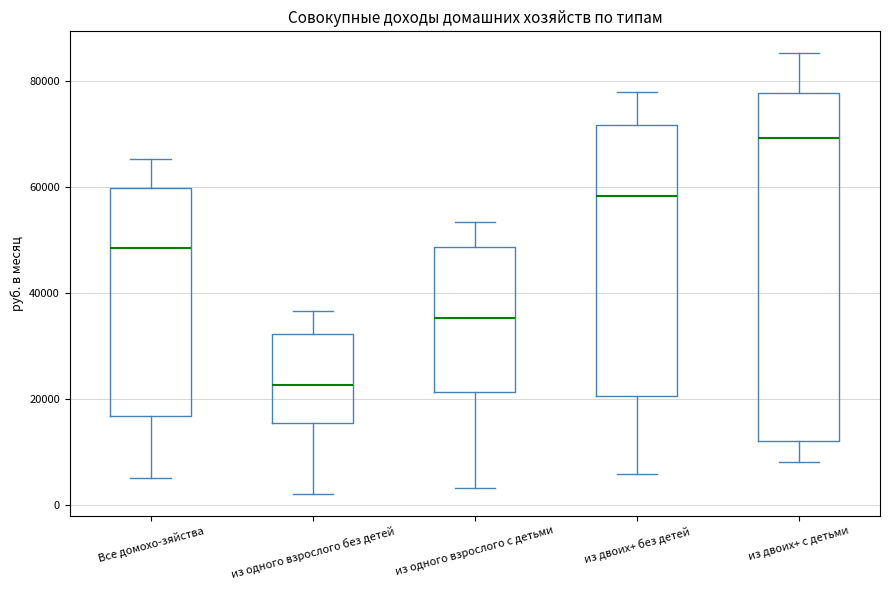

Reading left to right, read every box against the y-axis: the position of its median line, the range the box covers, and the ends of its whiskers. The values are not printed on the chart, so give them approximately, as read against the axis.

Все домохо-зяйства: median 48000, box 16000 to 60000, whiskers 6000 to 66000
из одного взрослого без детей: median 22000, box 16000 to 32000, whiskers 2000 to 36000
из одного взрослого с детьми: median 36000, box 22000 to 48000, whiskers 4000 to 54000
из двоих+ без детей: median 58000, box 20000 to 72000, whiskers 6000 to 78000
из двоих+ с детьми: median 70000, box 12000 to 78000, whiskers 8000 to 86000